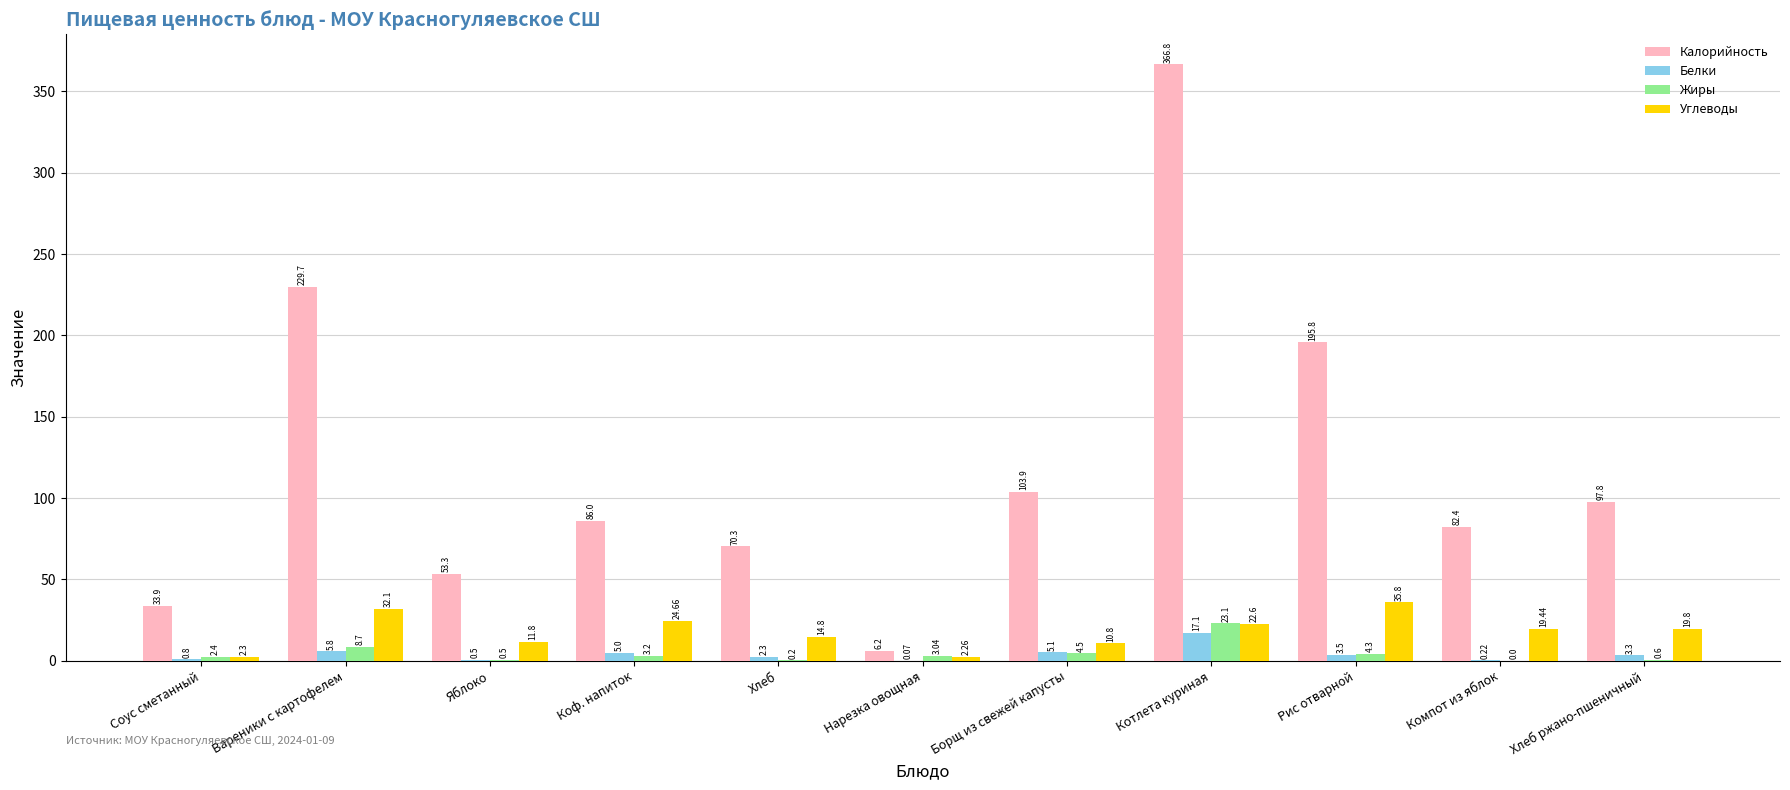

Which series has the widest spread of values?

Калорийность